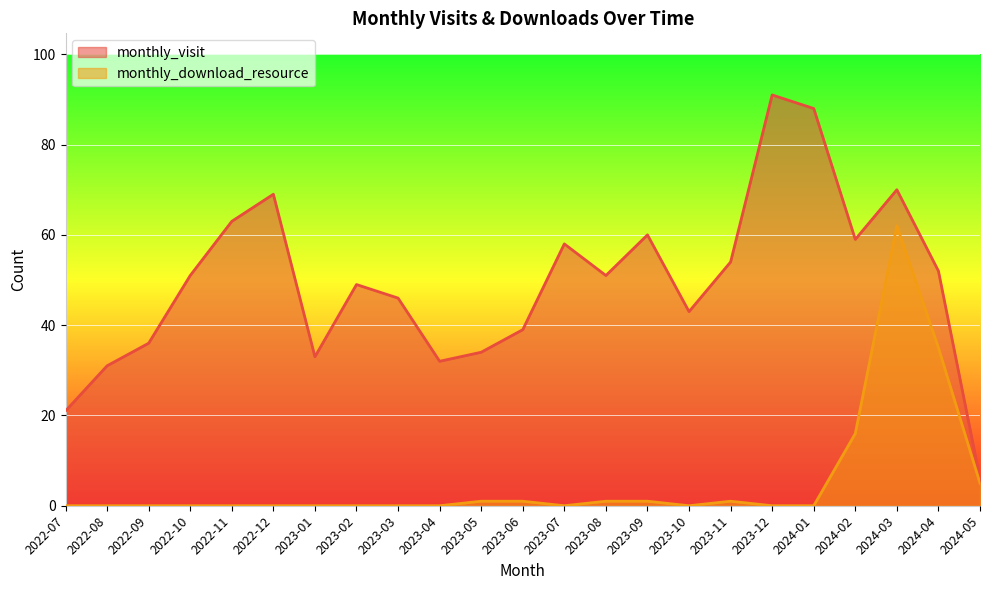

What are all the series names shown in the legend?

monthly_visit, monthly_download_resource